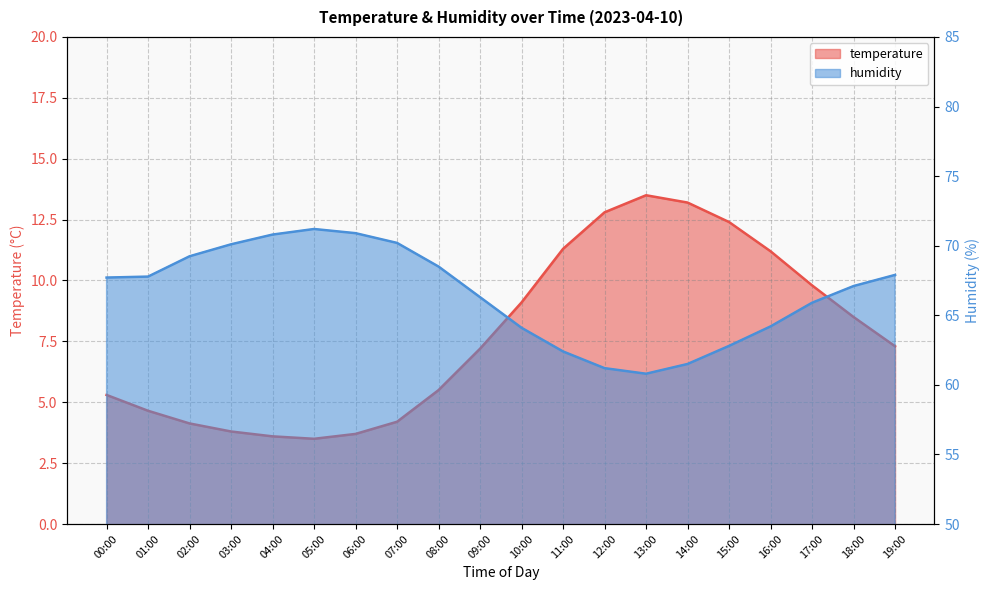

True or false: temperature has a value of 7.0 at 00:00.

False